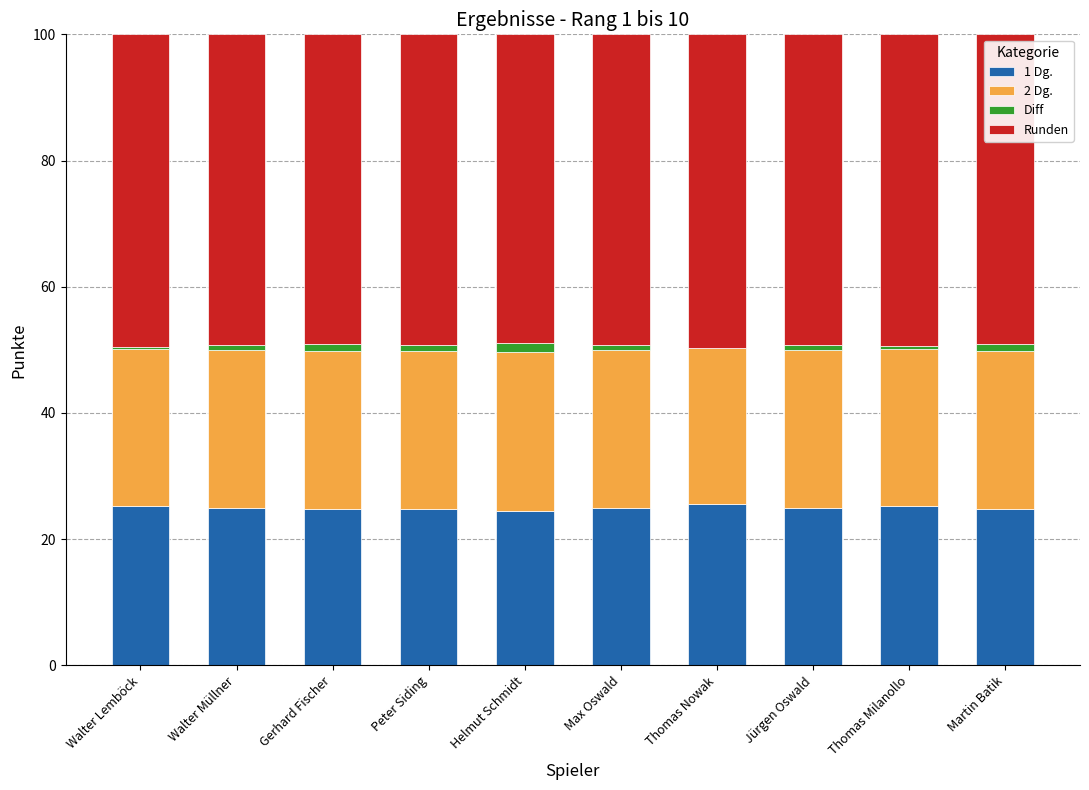

What is the highest value of the 1 Dg. series?

25.5